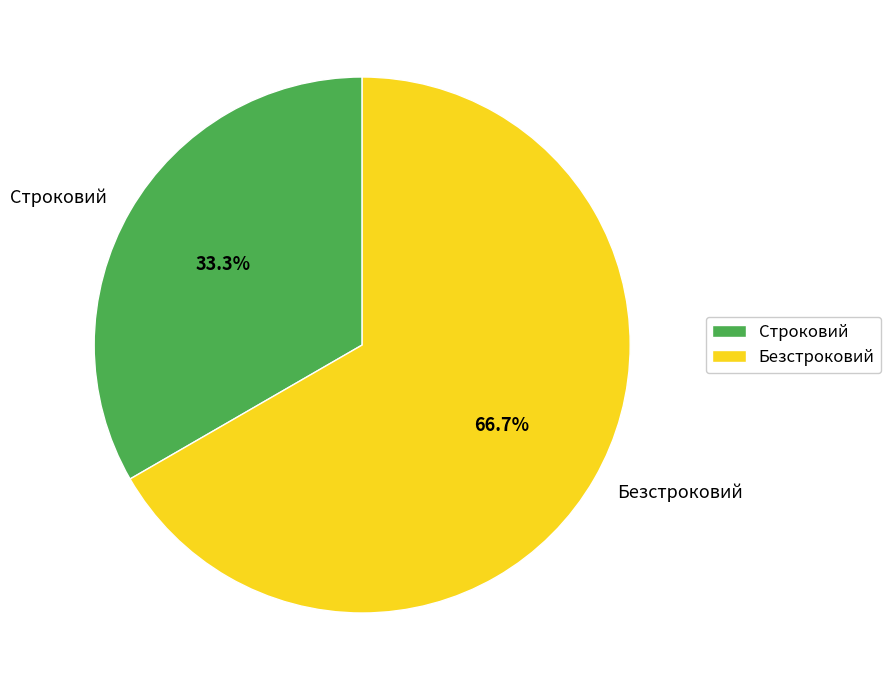

Is there a majority slice in this chart?

Yes